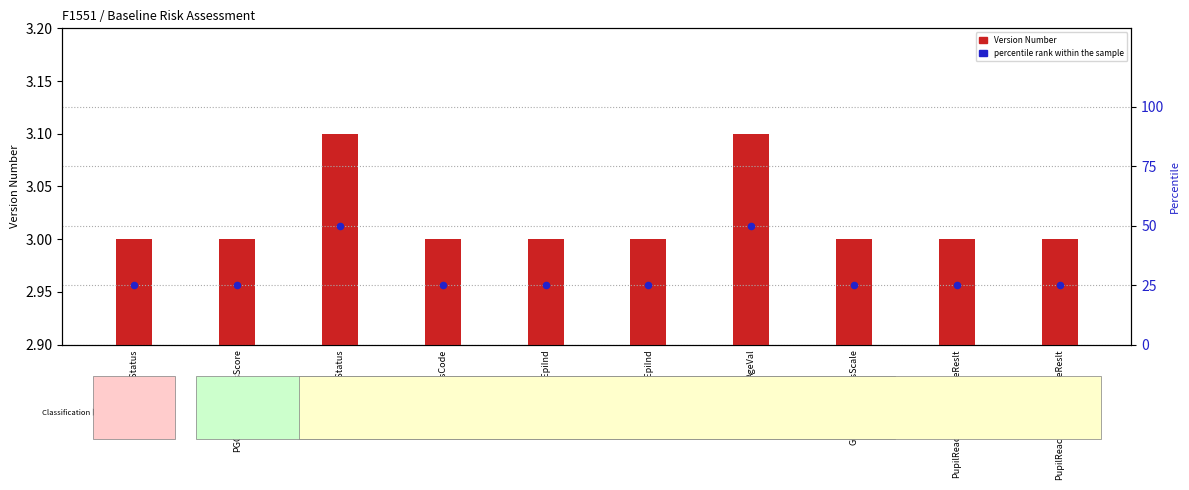

Which series contains the highest Y value?

percentile rank within the sample